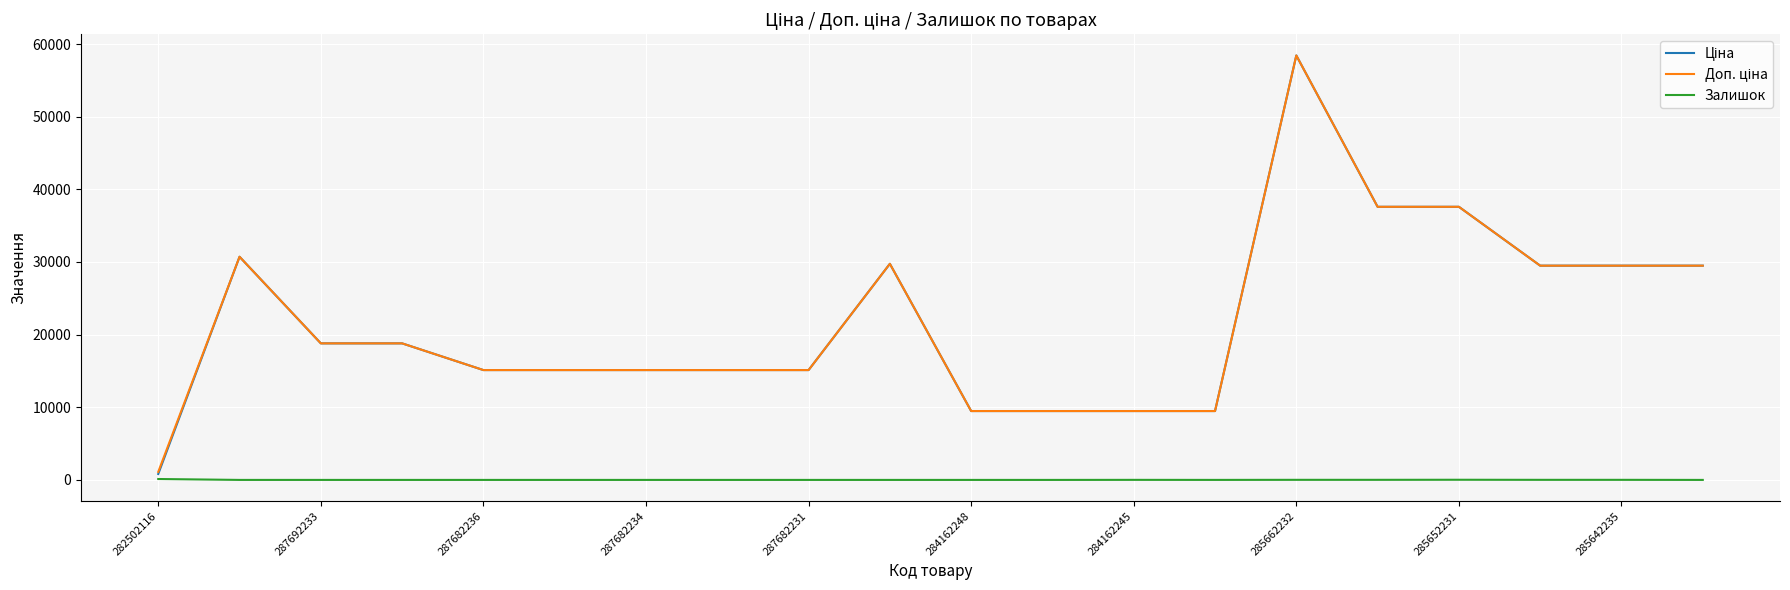

Count the number of data series in this chart.

3